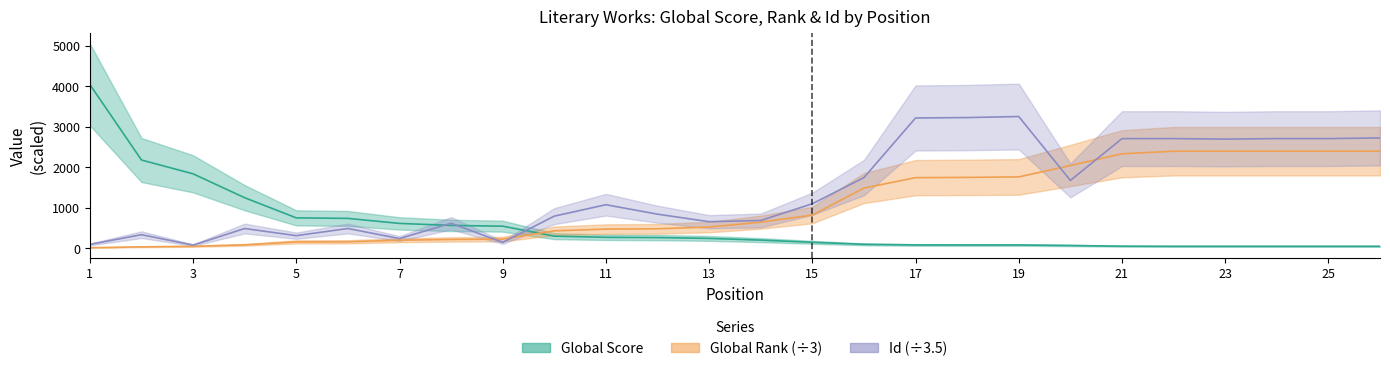

Read the Id value at 8.

614.3